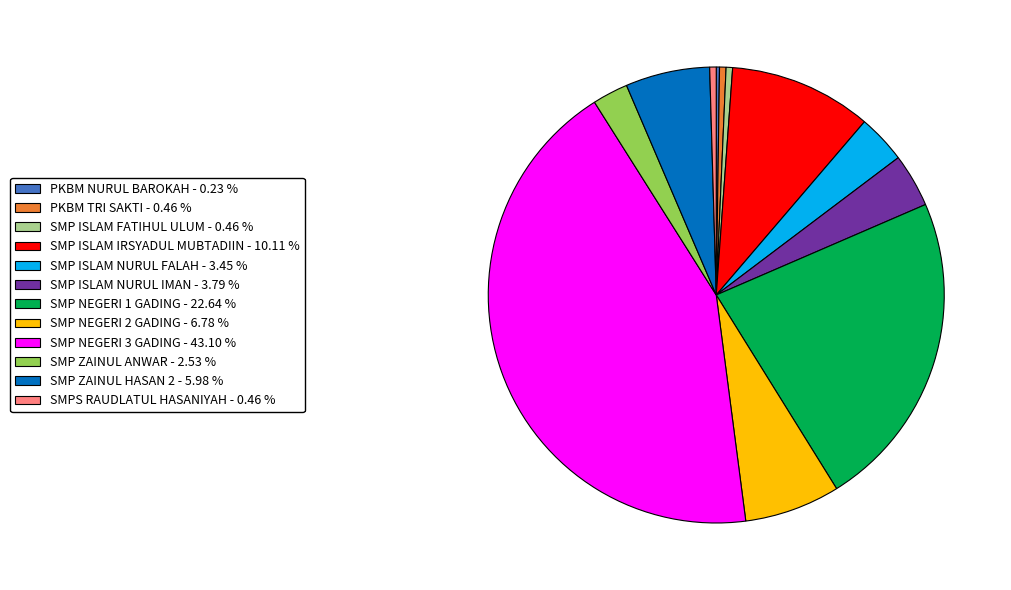

Which has a higher value, SMP ZAINUL ANWAR or SMP NEGERI 1 GADING?

SMP NEGERI 1 GADING